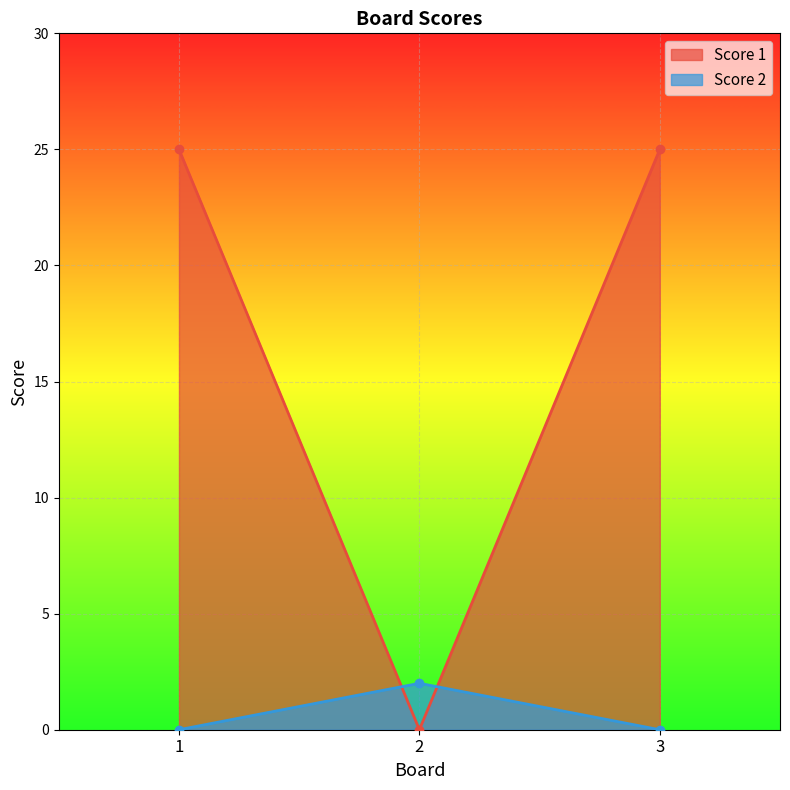

Reading left to right, extract all data points from this chart.

Score 1: 25	0	25
Score 2: 0	2	0